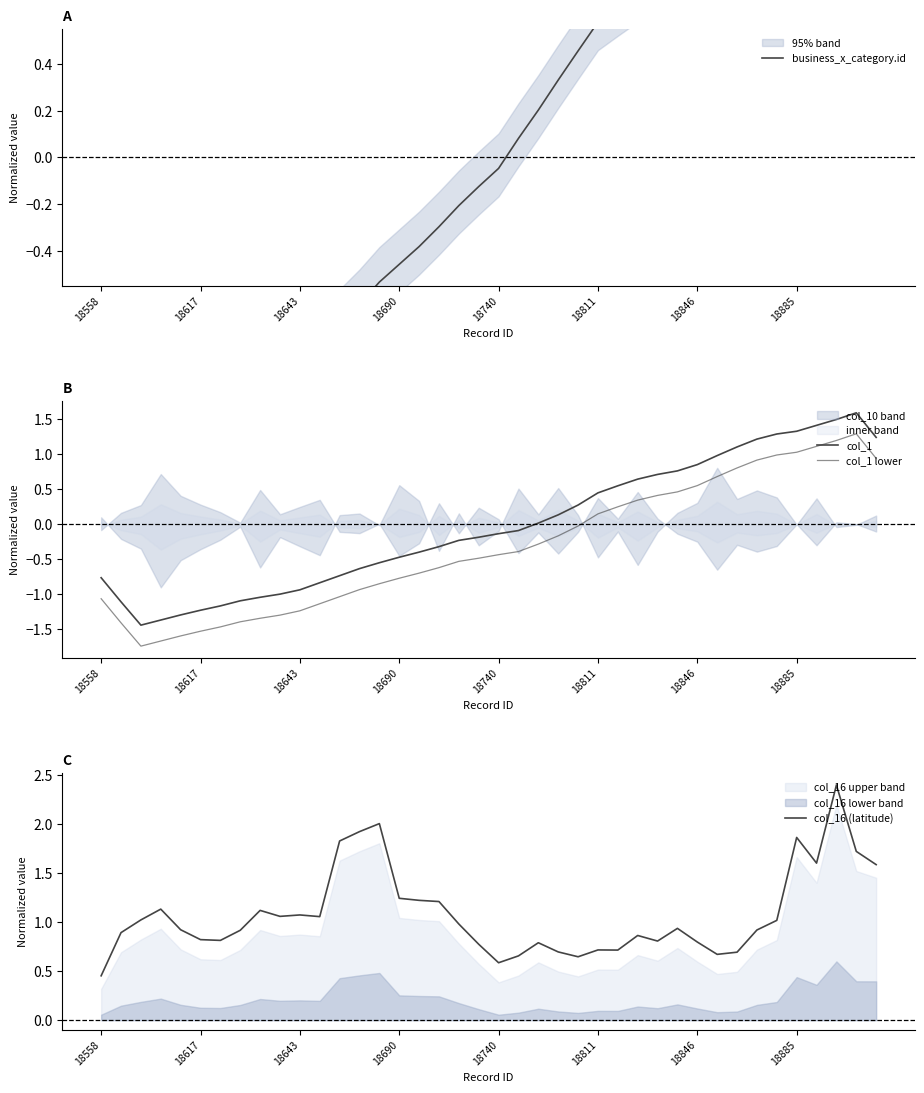

Reading left to right, what are all the values shown in this chart?

business_x_category.id: -0.9	-1.2	-1.4	-1.3	-1.3	-1.2	-1.1	-1.1	-1.0	-1.0	-0.9	-0.8	-0.7	-0.6	-0.5	-0.5	-0.4	-0.3	-0.2	-0.1	-0.0	0.1	0.2	0.3	0.5	0.6	0.6	0.7	0.8	0.8	0.9	1.0	1.1	1.2	1.2	1.3	1.4	1.5	1.3	1.0
col_1: -0.8	-1.1	-1.4	-1.4	-1.3	-1.2	-1.2	-1.1	-1.0	-1.0	-0.9	-0.8	-0.7	-0.6	-0.5	-0.5	-0.4	-0.3	-0.2	-0.2	-0.1	-0.1	0.0	0.1	0.3	0.5	0.6	0.6	0.7	0.8	0.9	1.0	1.1	1.2	1.3	1.3	1.4	1.5	1.6	1.2
col_1 lower: -1.1	-1.4	-1.7	-1.7	-1.6	-1.5	-1.5	-1.4	-1.3	-1.3	-1.2	-1.1	-1.0	-0.9	-0.8	-0.8	-0.7	-0.6	-0.5	-0.5	-0.4	-0.4	-0.3	-0.2	-0.0	0.2	0.3	0.3	0.4	0.5	0.6	0.7	0.8	0.9	1.0	1.0	1.1	1.2	1.3	0.9
col_16 (latitude): 0.5	0.9	1.0	1.1	0.9	0.8	0.8	0.9	1.1	1.1	1.1	1.1	1.8	1.9	2.0	1.2	1.2	1.2	1.0	0.8	0.6	0.7	0.8	0.7	0.6	0.7	0.7	0.9	0.8	0.9	0.8	0.7	0.7	0.9	1.0	1.9	1.6	2.4	1.7	1.6